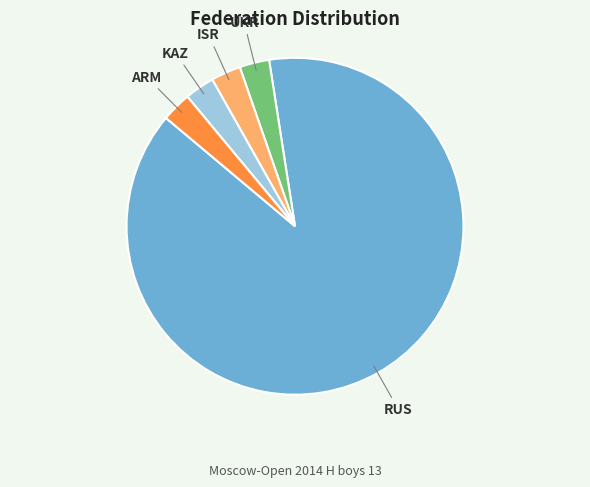

Does any single category account for the majority?

Yes